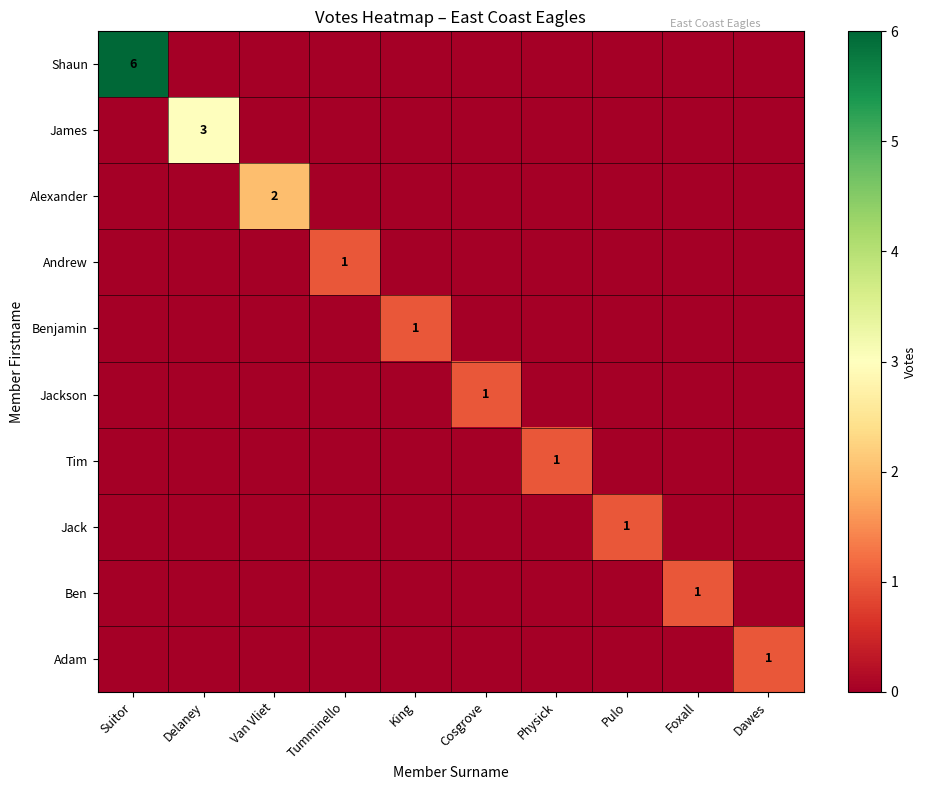

Count the number of categories in the chart.

10